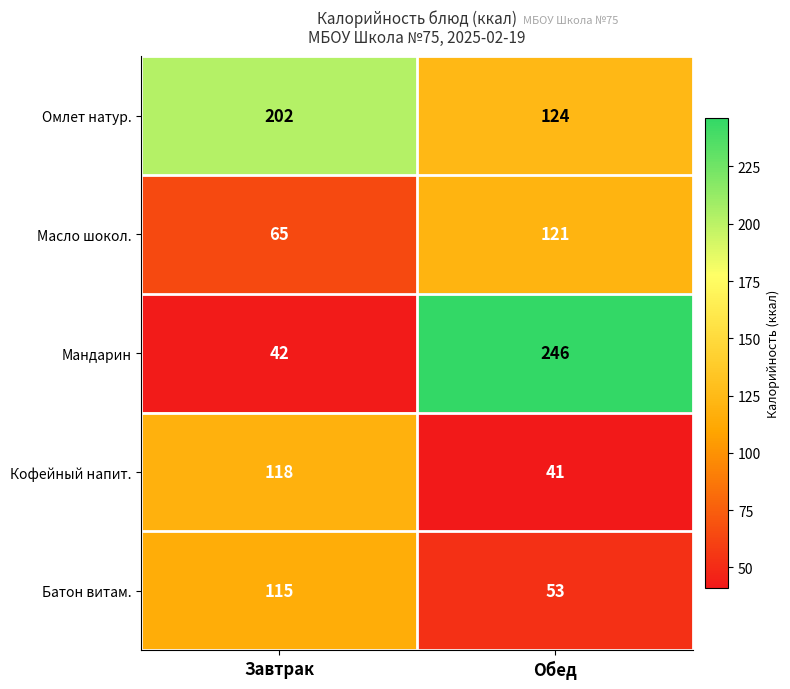

What is the sum of the Мандарин values at Обед and Завтрак?

288